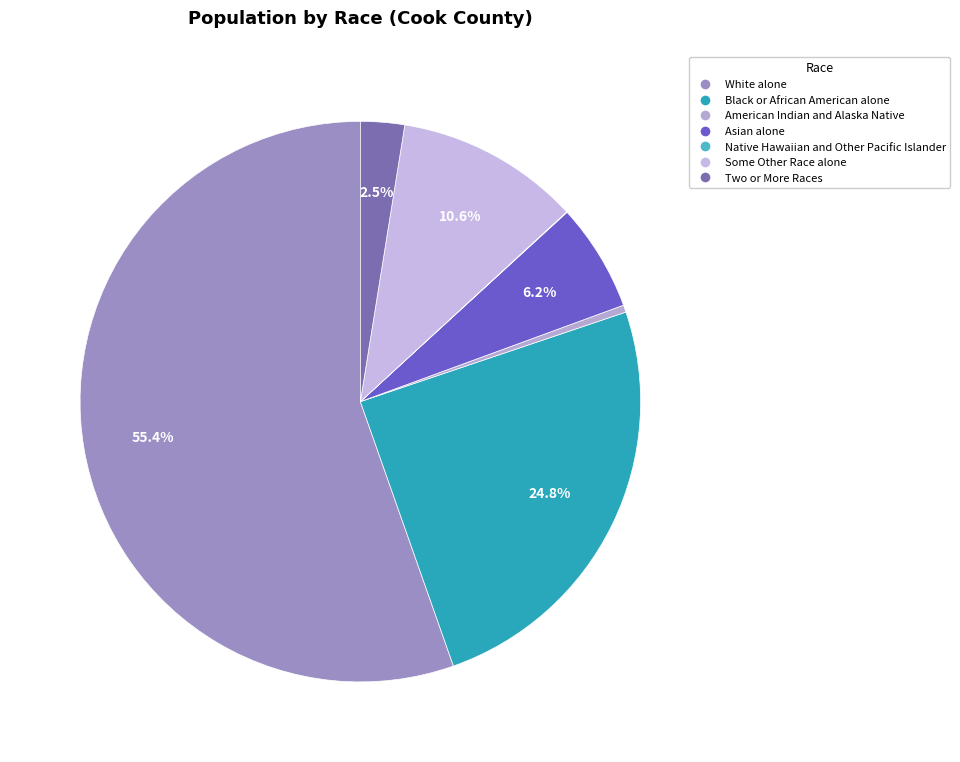

What is the majority slice?

White alone